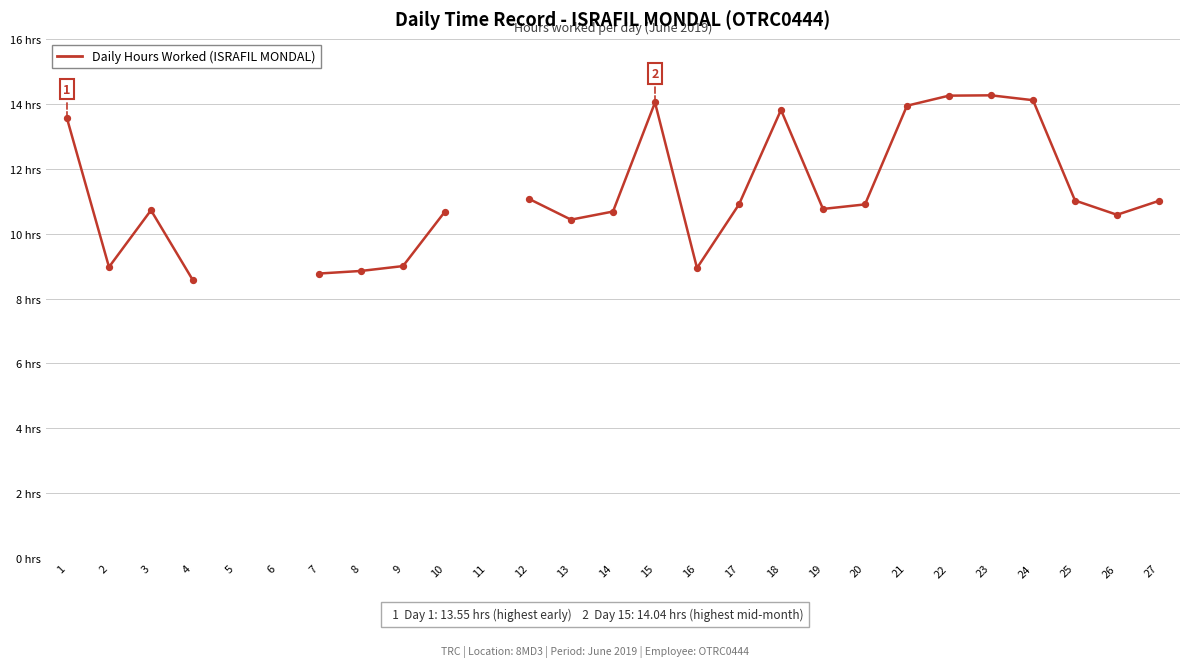

What is the change in value from 3 to 25?

+0.3